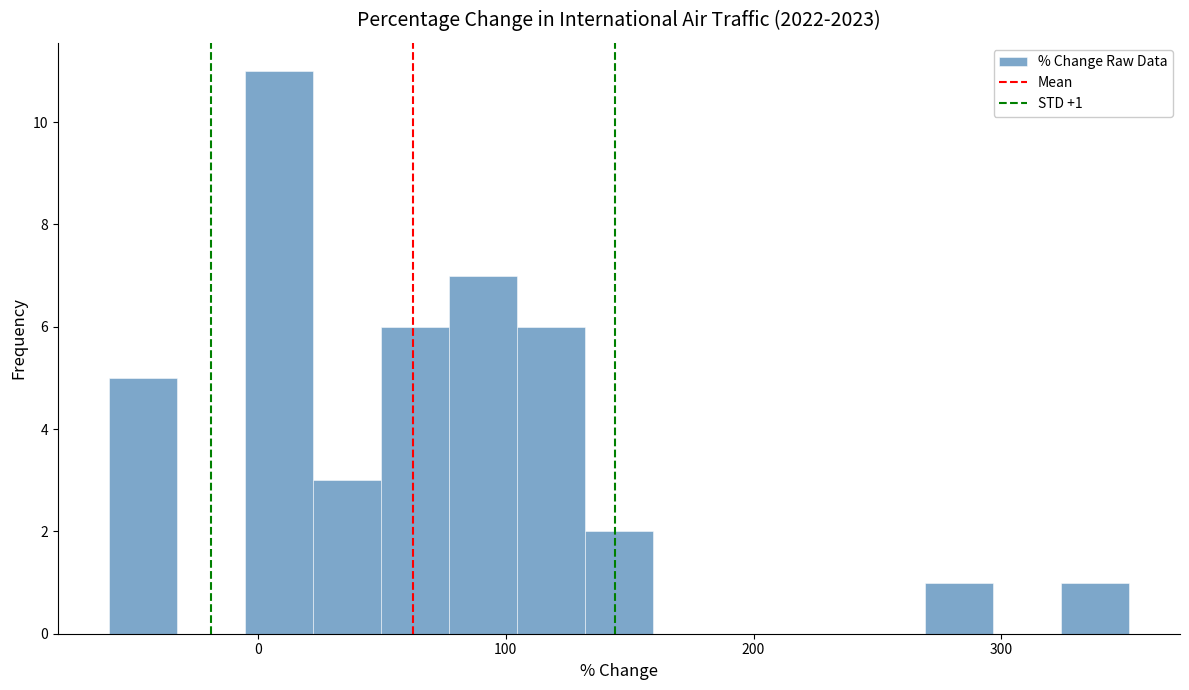

Around what value on the x-axis is the tallest bar? Give the approximate position of its centre, as read against the axis.

10